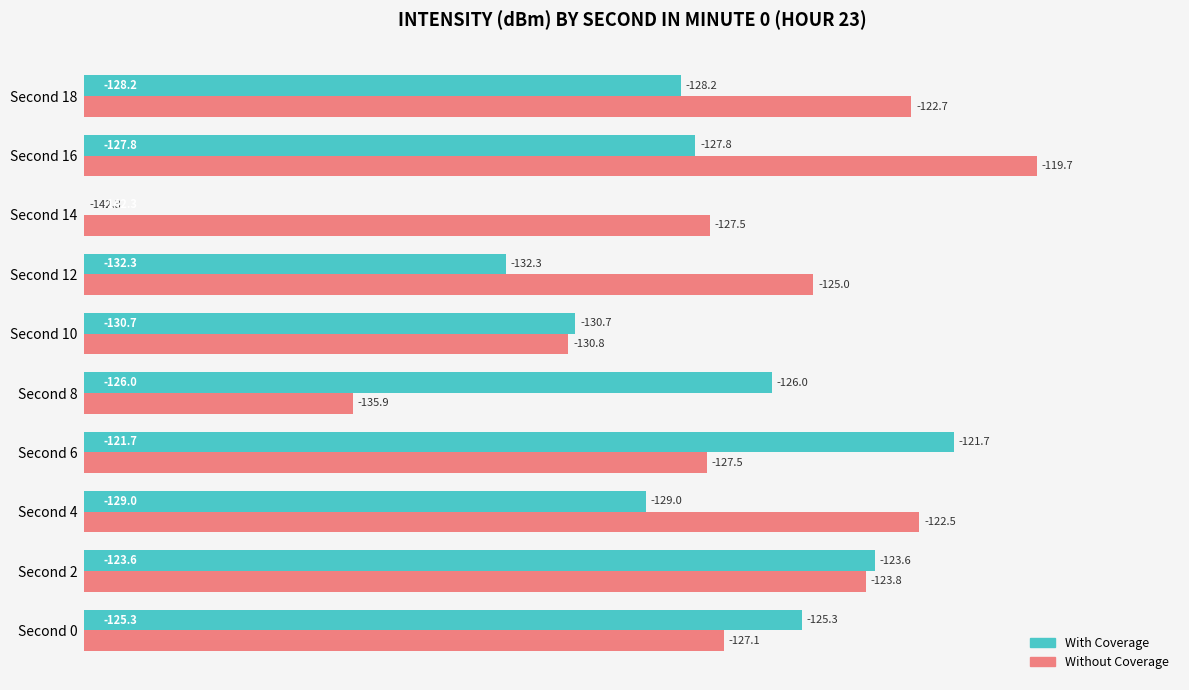

What are all the series names shown in the legend?

With Coverage, Without Coverage